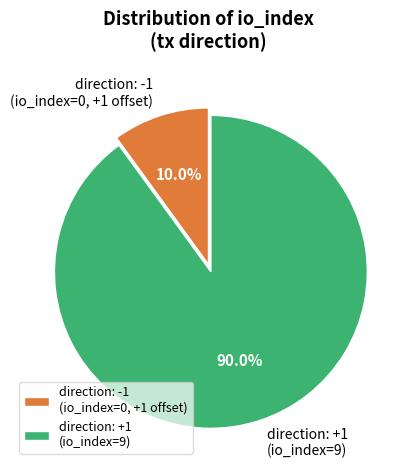

What is the majority slice?

direction: +1 (io_index=9)